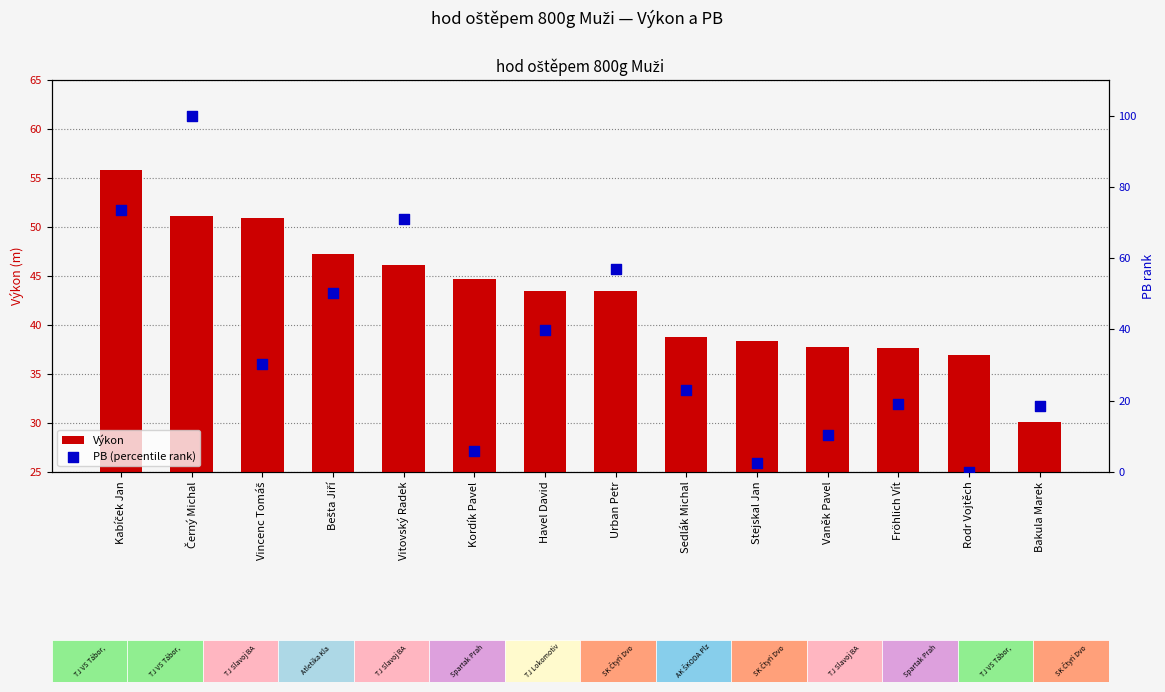

Is the value of Výkon at Stejskal Jan greater than the value of PB (percentile rank) at Bešta Jiří?

No